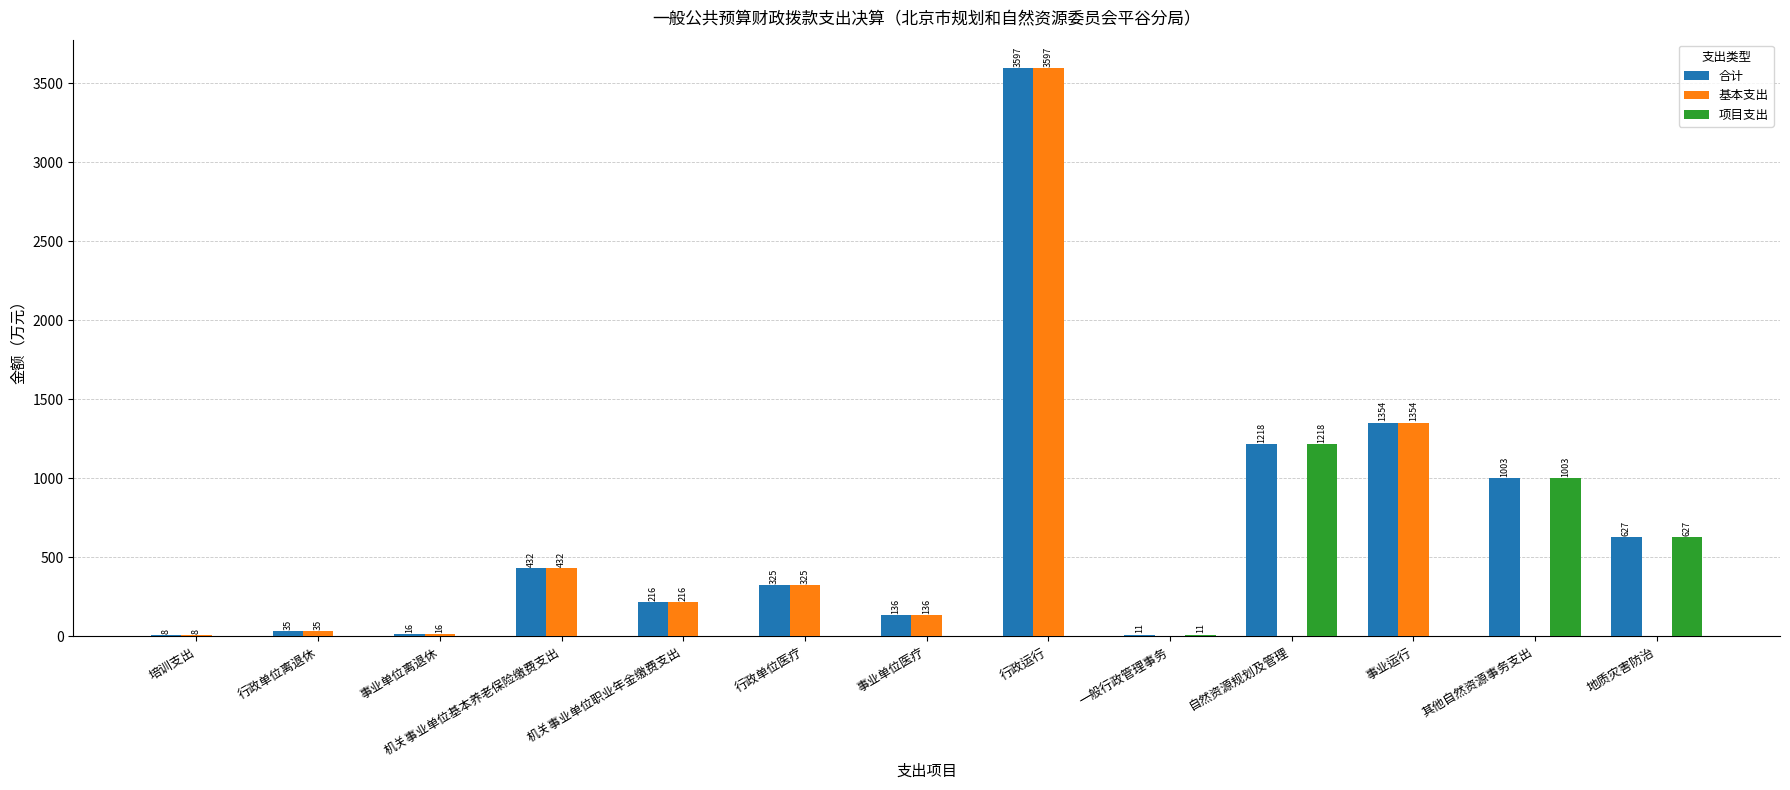

Where is 项目支出 nearest to the value 609?

地质灾害防治